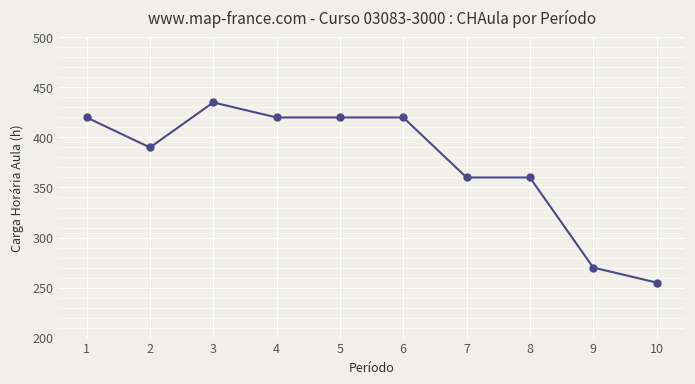

Between 6 and 3, which is larger?

3